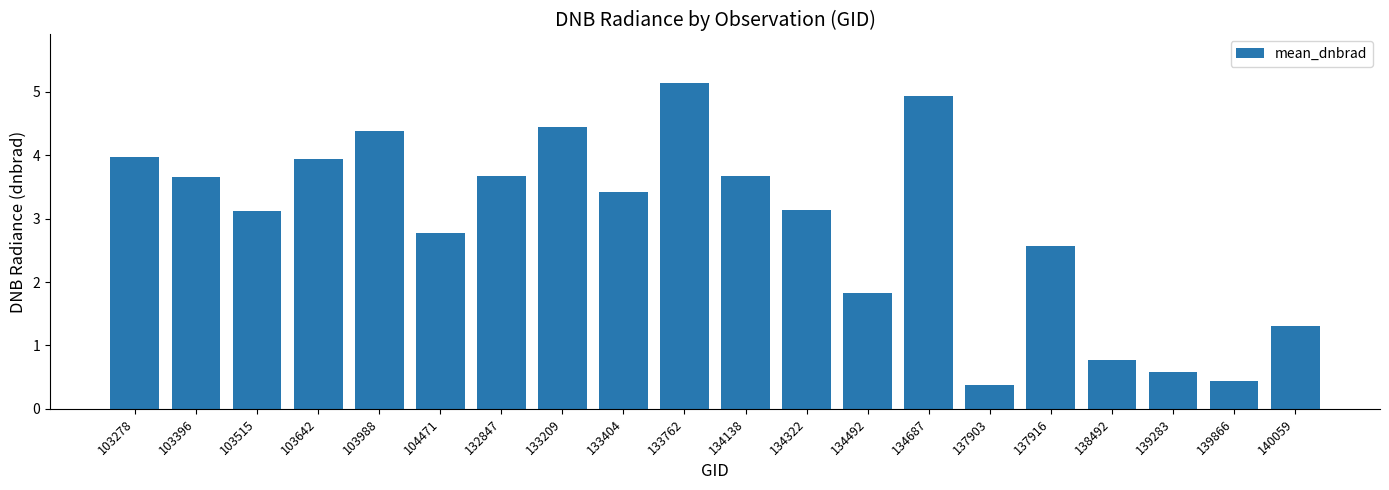

What is the difference between the maximum and minimum values?

4.8